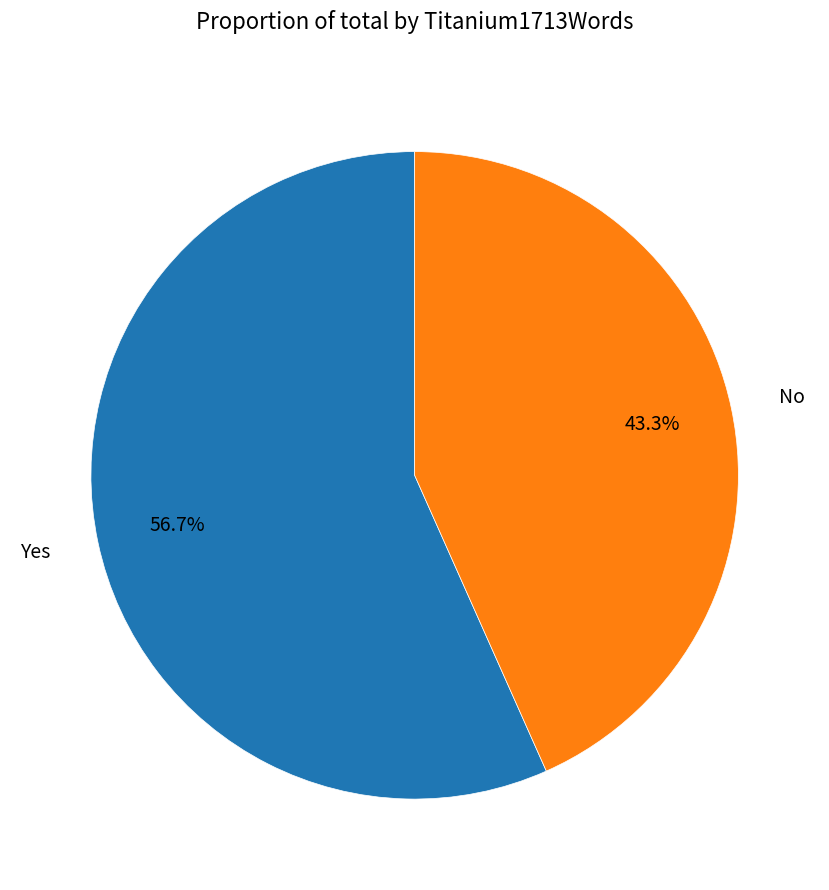

Is there any slice that represents more than half of the pie?

Yes